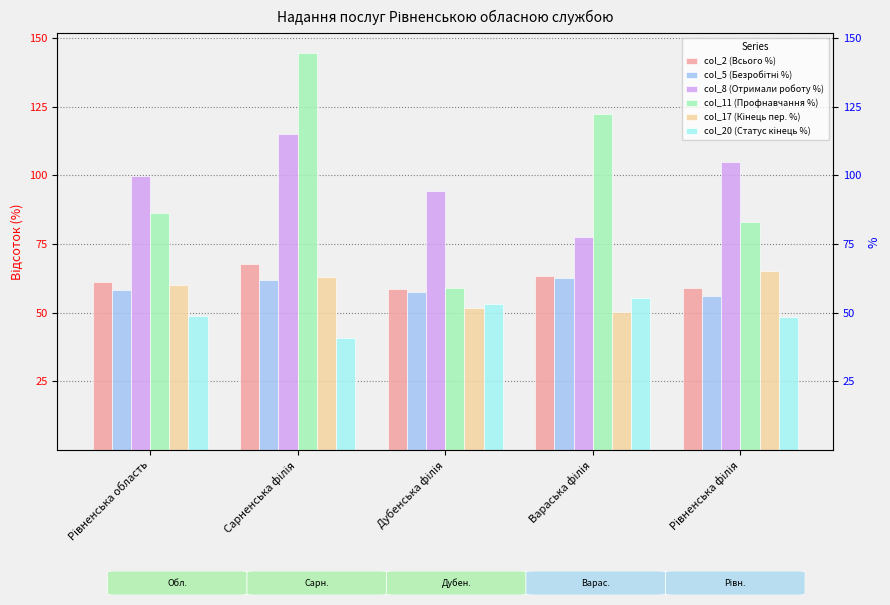

What is the label of the 4th bar from the right?

Сарненська філія